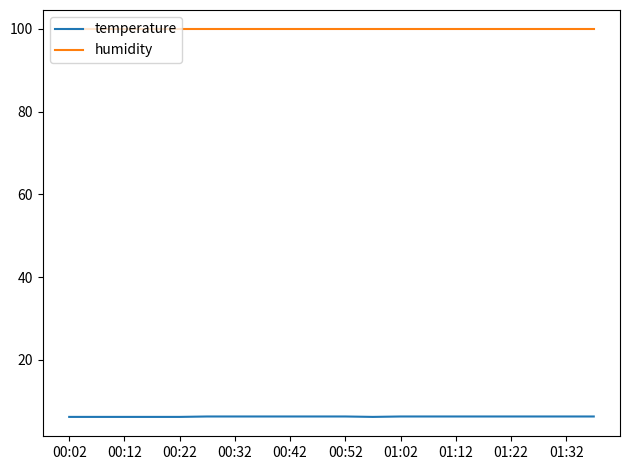

What are all the series names shown in the legend?

temperature, humidity